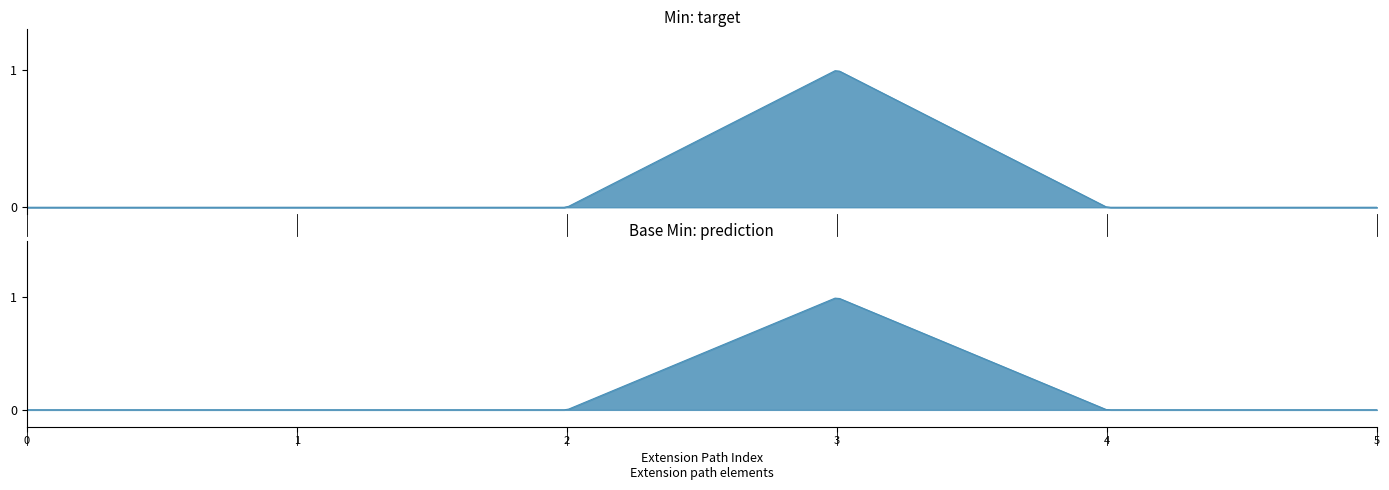

Reading left to right, what are all the values shown in this chart?

Min: Extension=0	Extension.id=0	Extension.extension=0	Extension.url=1	Extension.value[x]=0	Extension.value[x] (valueCoding)=0
Base Min: Extension=0	Extension.id=0	Extension.extension=0	Extension.url=1	Extension.value[x]=0	Extension.value[x] (valueCoding)=0